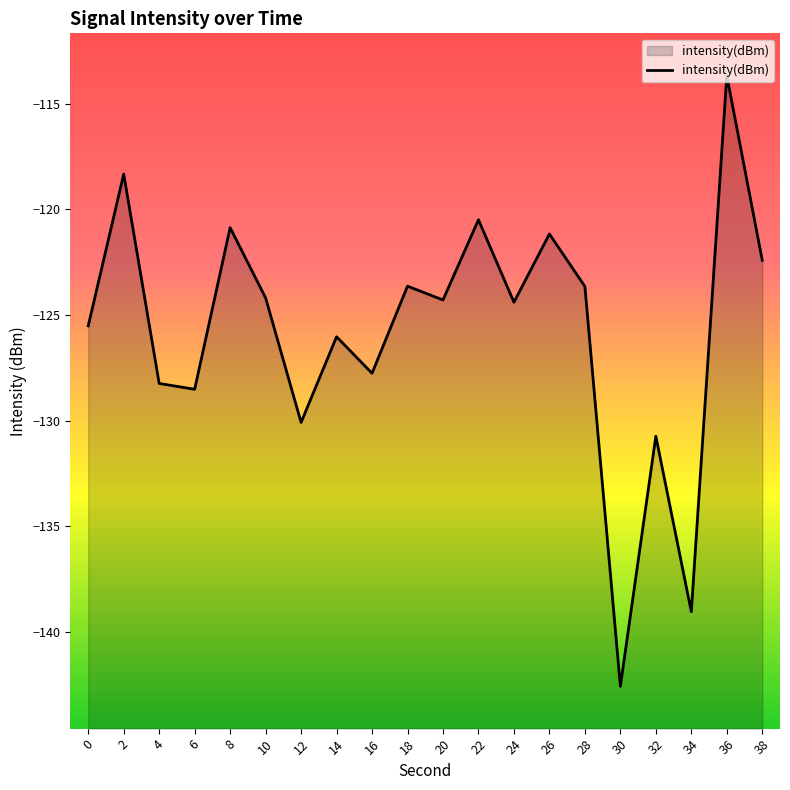

Reading left to right, extract all data points from this chart.

0=-125.5	2=-118.3	4=-128.2	6=-128.5	8=-120.9	10=-124.2	12=-130.1	14=-126.0	16=-127.8	18=-123.6	20=-124.3	22=-120.5	24=-124.4	26=-121.2	28=-123.7	30=-142.6	32=-130.7	34=-139.0	36=-113.7	38=-122.4